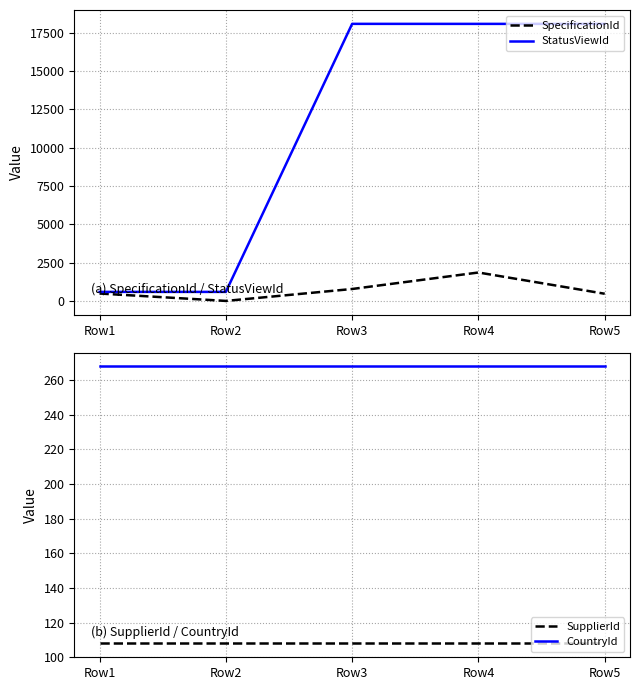

What is the sum of the SpecificationId values at Row4 and Row1?

2349